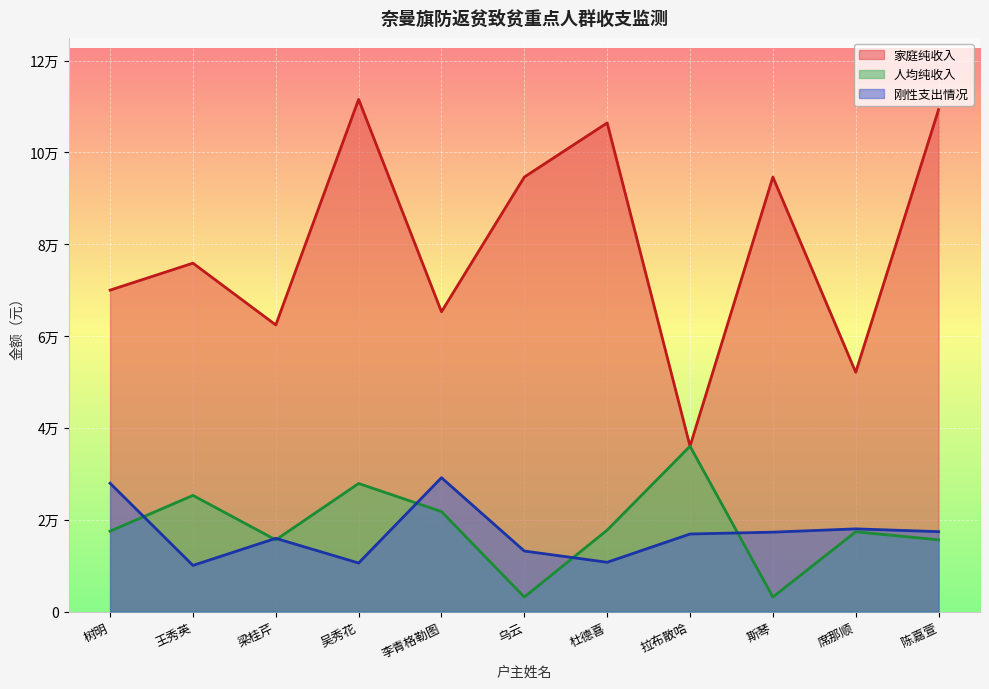

What is the total value across all series at 王秀英?

111204.6